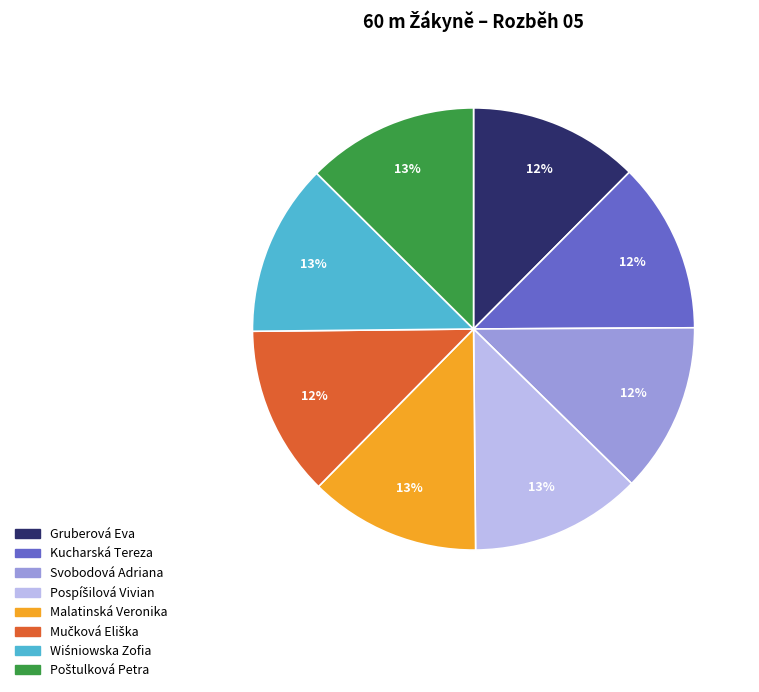

Count the number of slices in the pie.

8